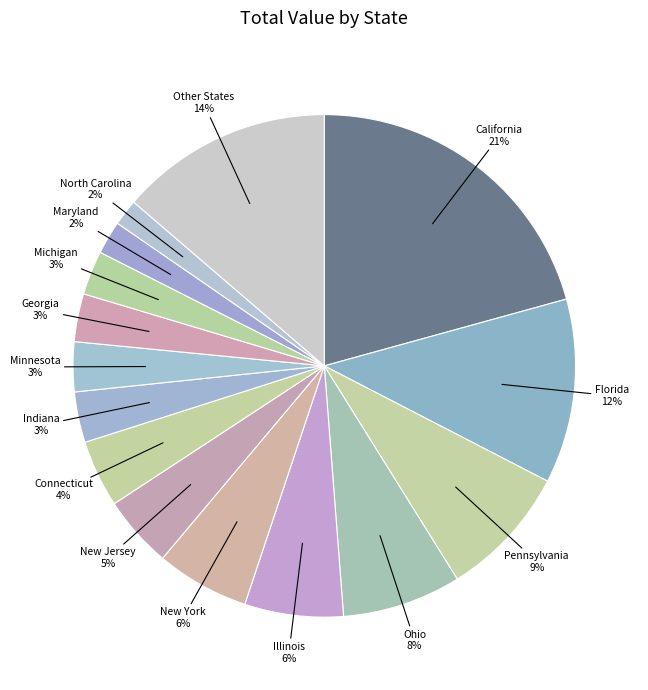

How many slices are in this pie chart?

15